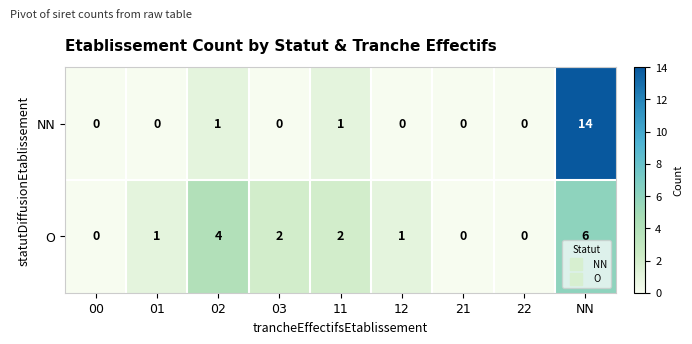

Reading left to right, list all the values displayed in this chart.

NN: 00=0	01=0	02=1	03=0	11=1	12=0	21=0	22=0	NN=14
O: 00=0	01=1	02=4	03=2	11=2	12=1	21=0	22=0	NN=6